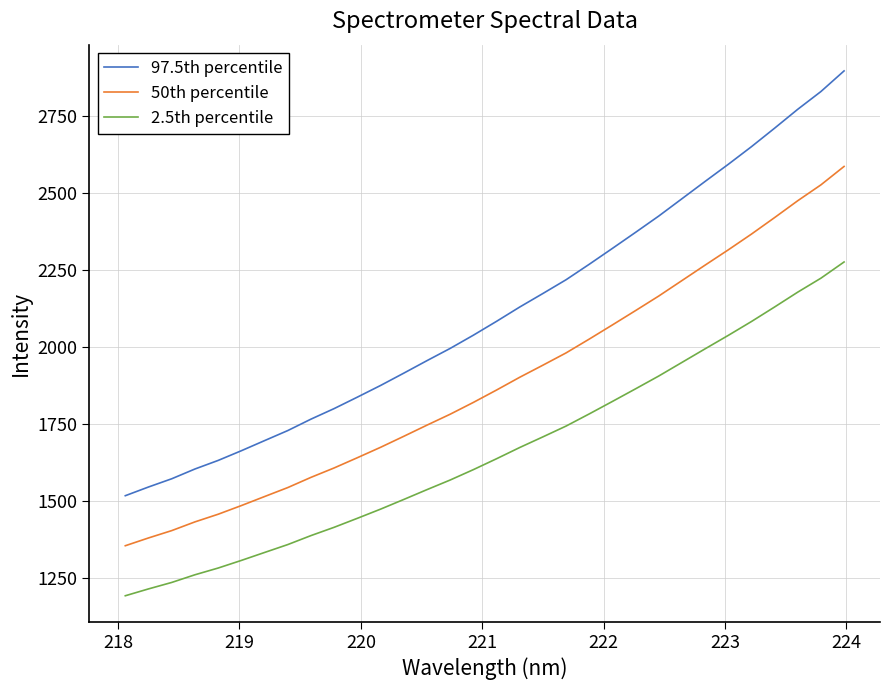

What is the maximum value shown in the chart?

2896.7